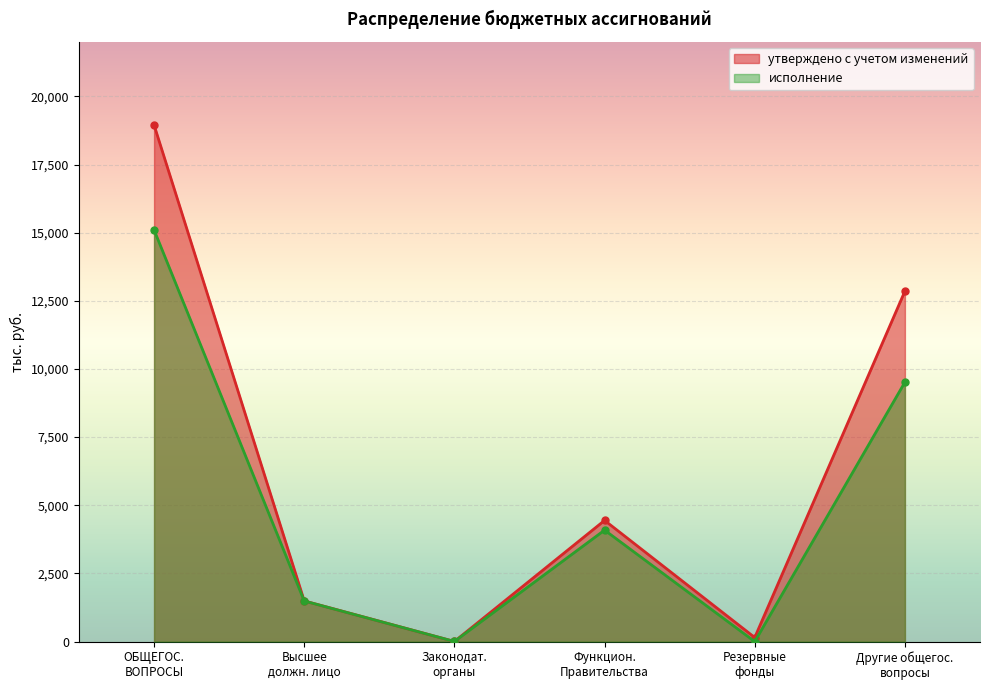

What is the difference between the maximum and minimum values in the исполнение series?

15100.3